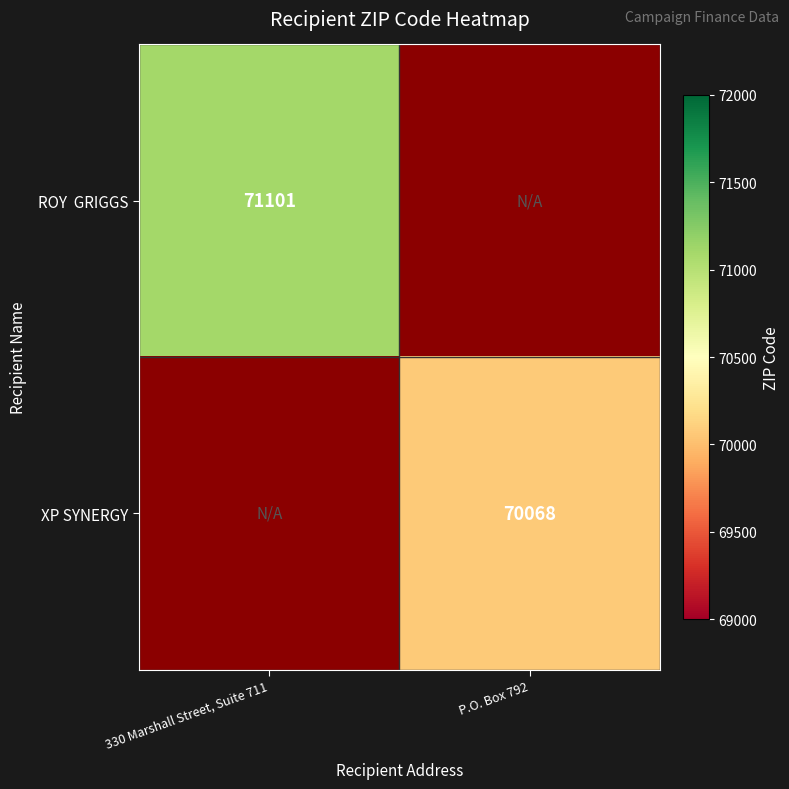

The XP SYNERGY series shows 70068 at P.O. Box 792. True or false?

True